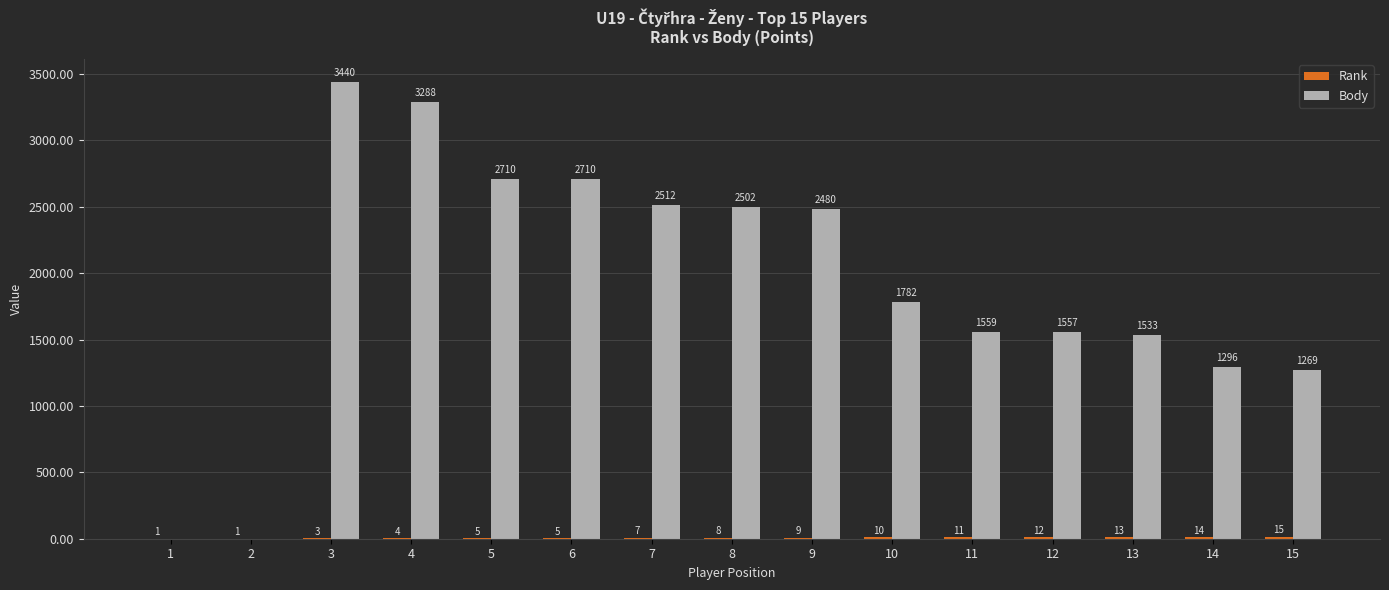

What is the total value across all series at 7?

2519